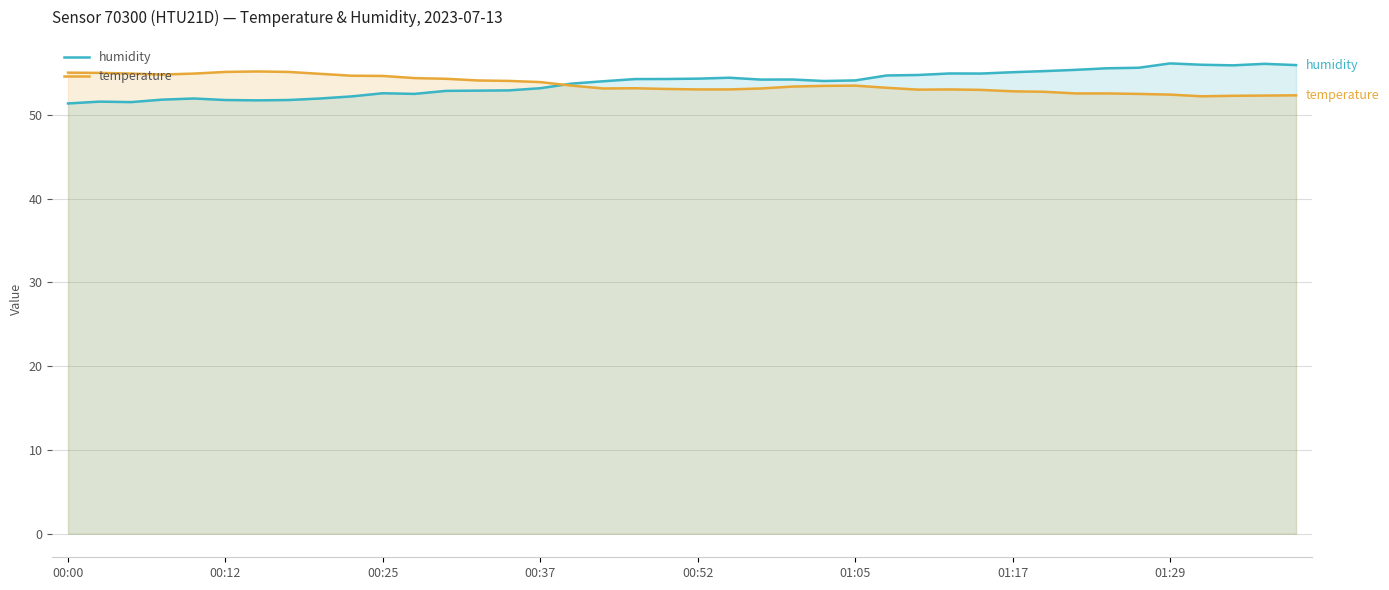

Which has a higher value, 24 or 34?

34